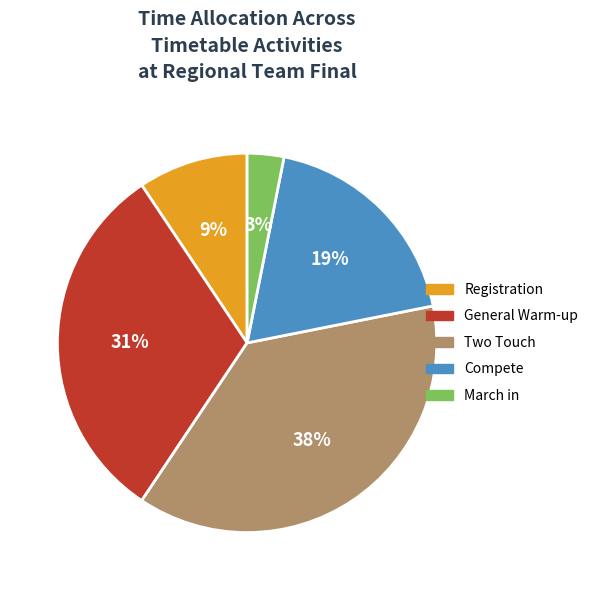

Rank the categories by value from highest to lowest.

Two Touch, General Warm-up, Compete, Registration, March in